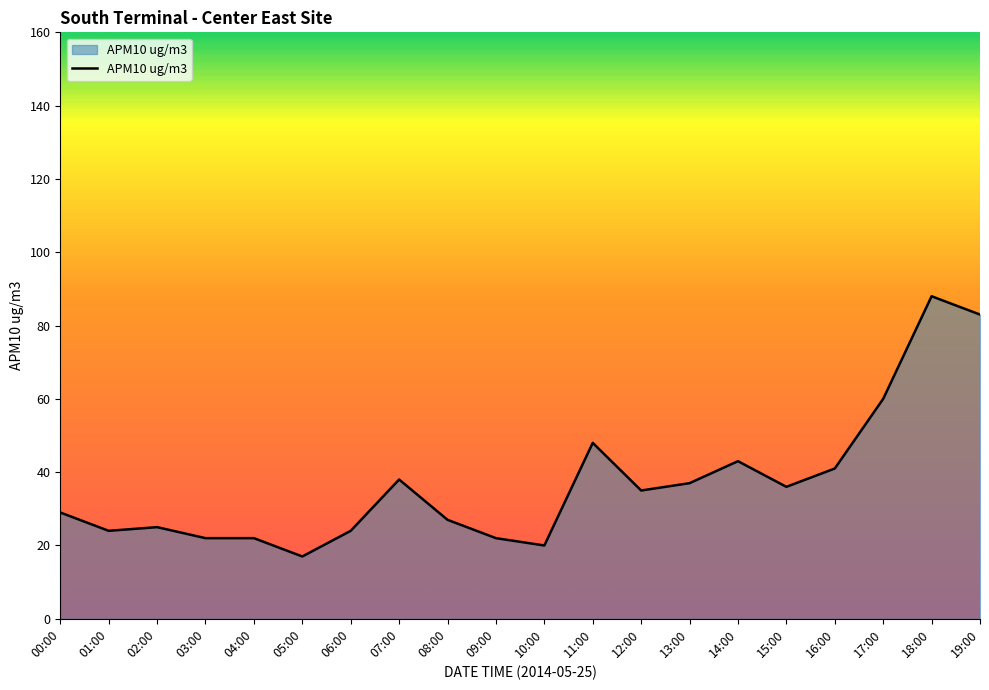

True or false: the data shows 37 at 13:00.

True